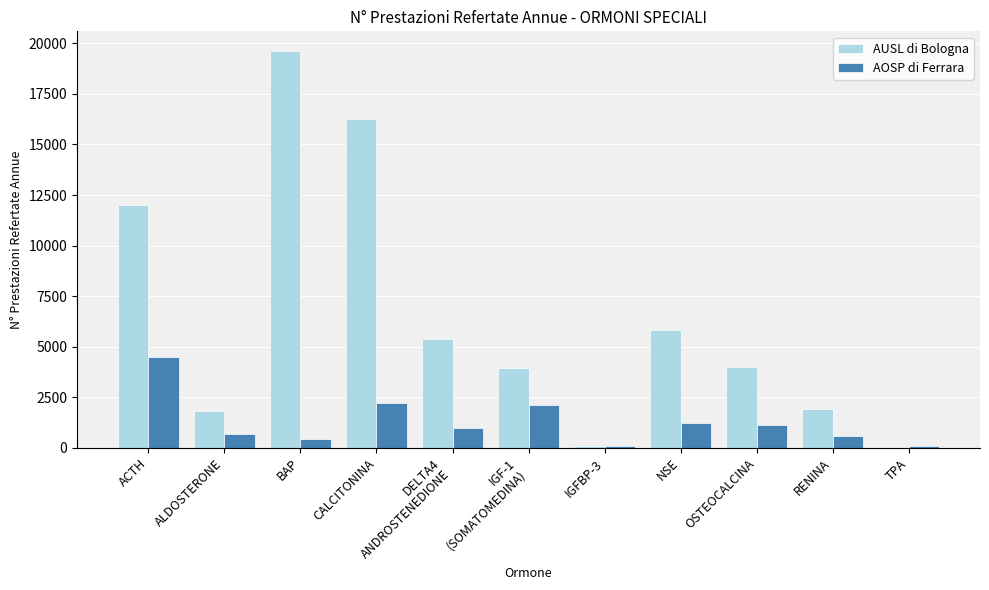

The value of AOSP di Ferrara at OSTEOCALCINA is 1144. True or false?

True